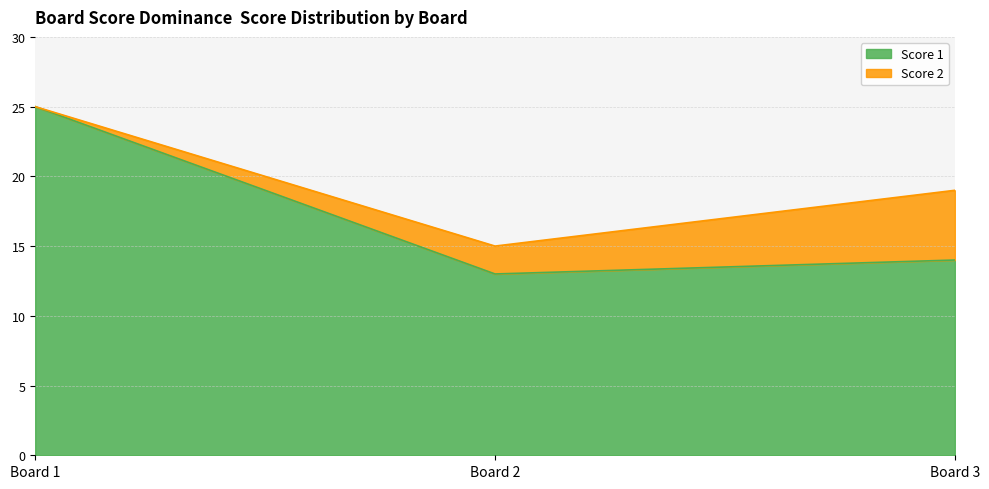

How many values are below 14?

1